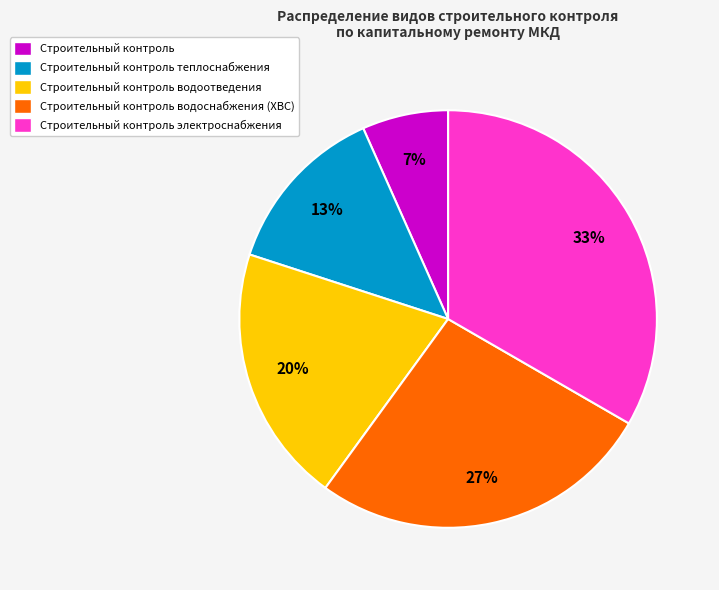

How many segments does this pie chart have?

5